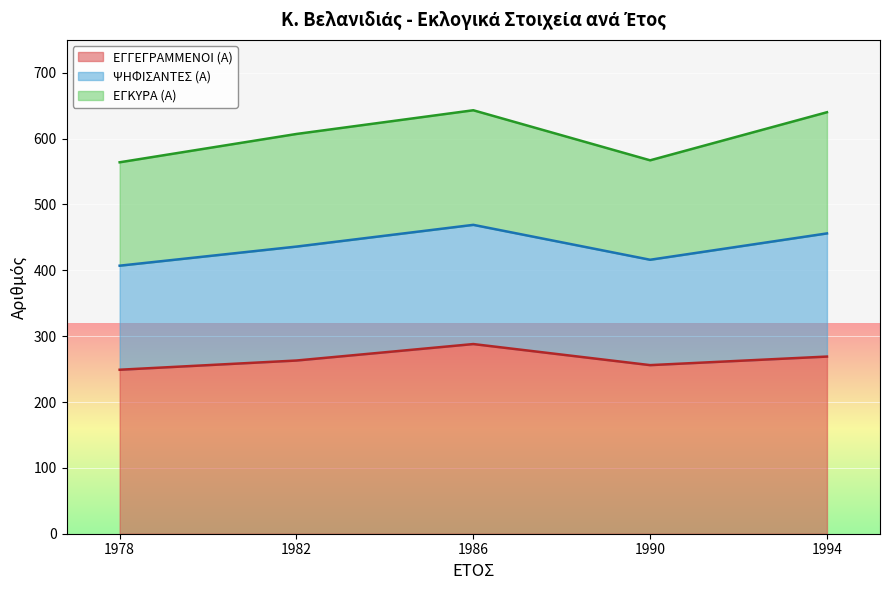

What is the maximum value for ΕΓΓΕΓΡΑΜΜΕΝΟΙ (Α)?

288